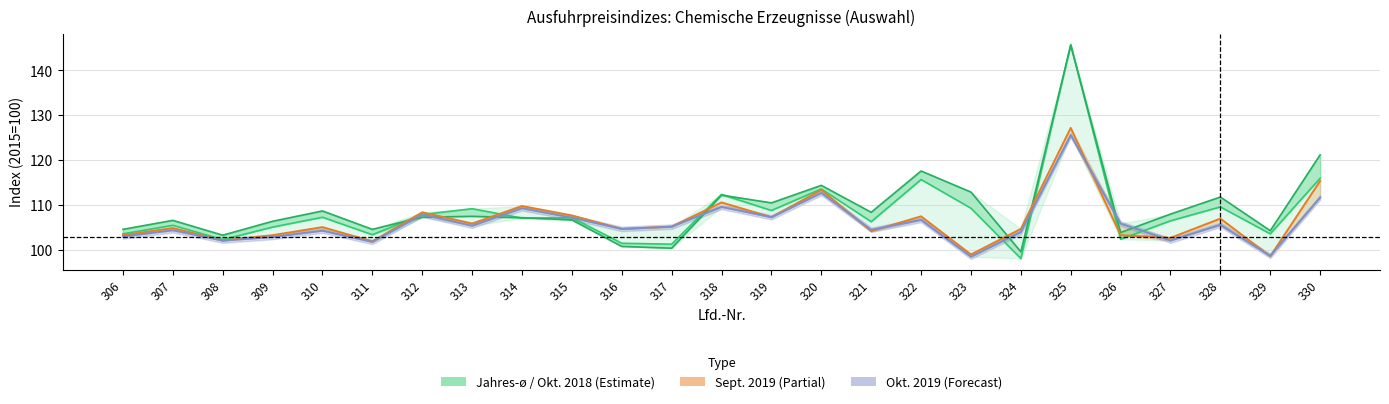

Rank the categories by Okt. 2019 value from highest to lowest.

325, 320, 330, 318, 314, 312, 319, 315, 322, 326, 328, 313, 317, 316, 321, 307, 310, 324, 306, 309, 308, 327, 311, 329, 323